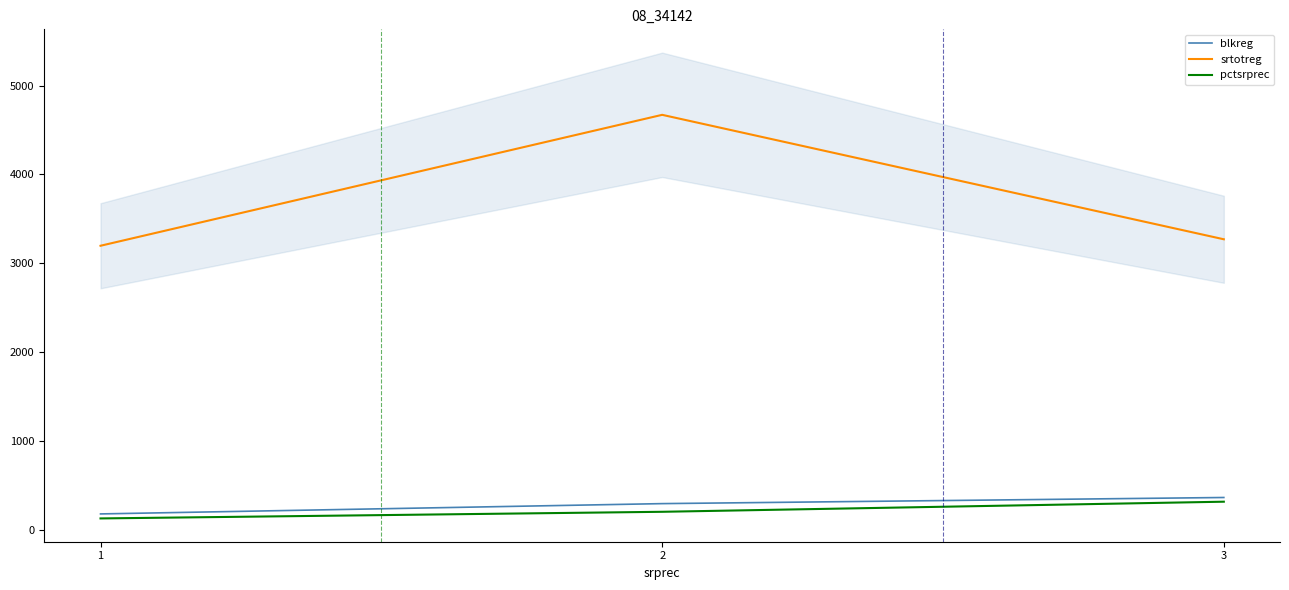

Is the value of blkreg at 2 greater than the value of pctsrprec at 1?

Yes